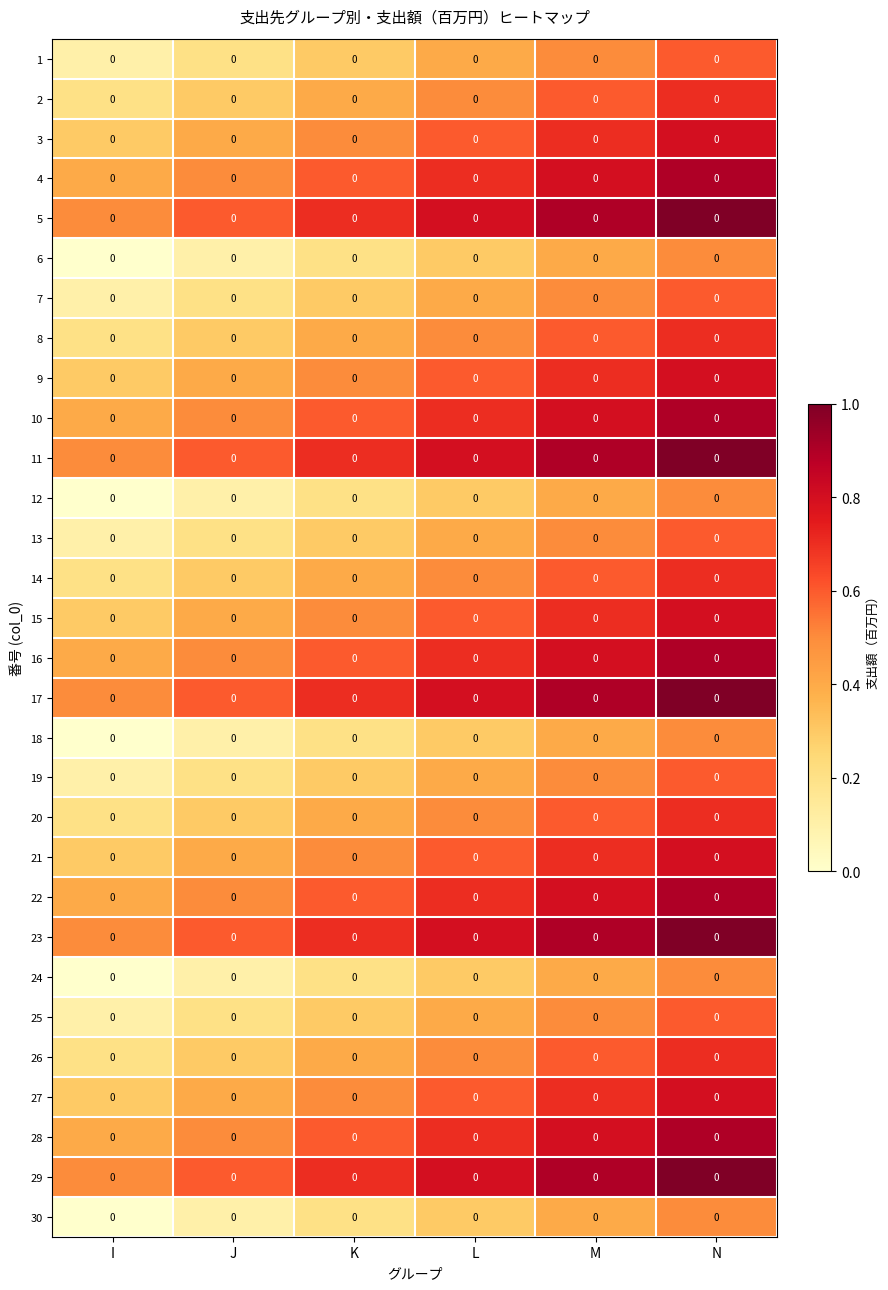

What is the sum of all 29 values?

4.5